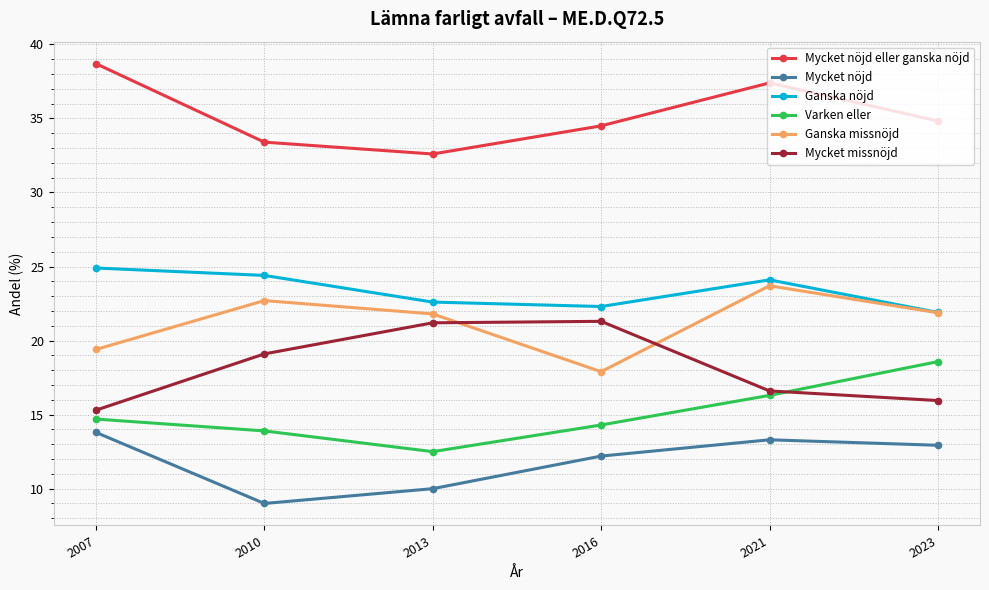

What is the average value of the Ganska nöjd series?

23.4